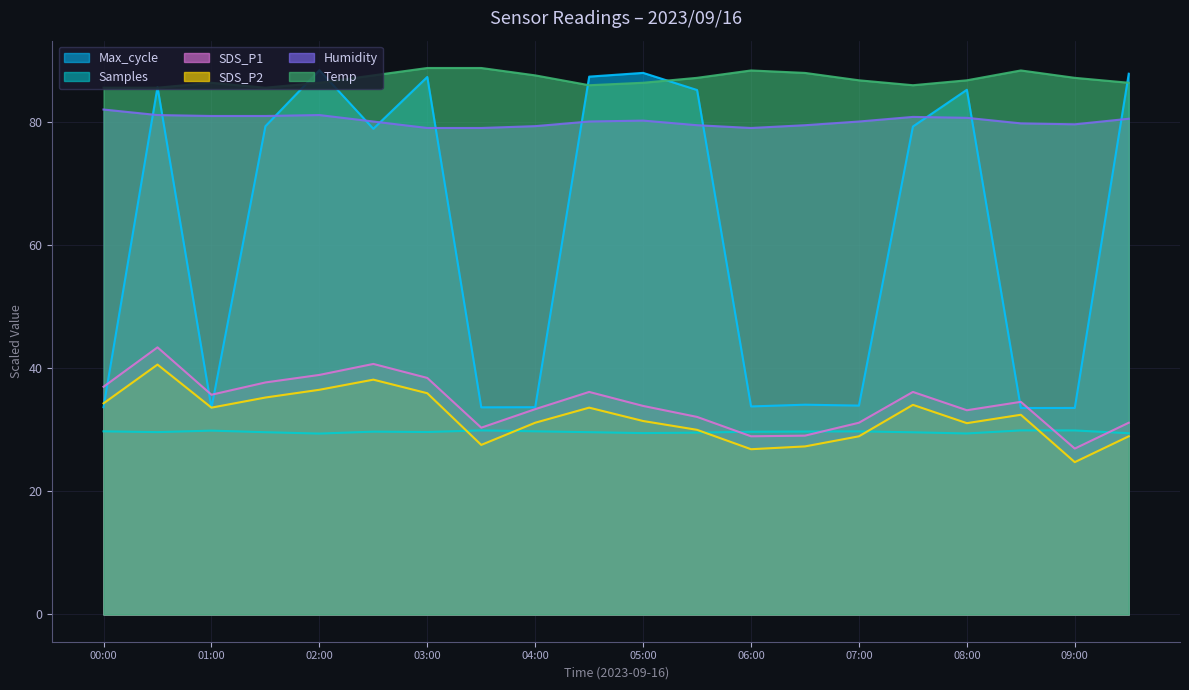

What is the sum of all SDS_P1 values?

688.8